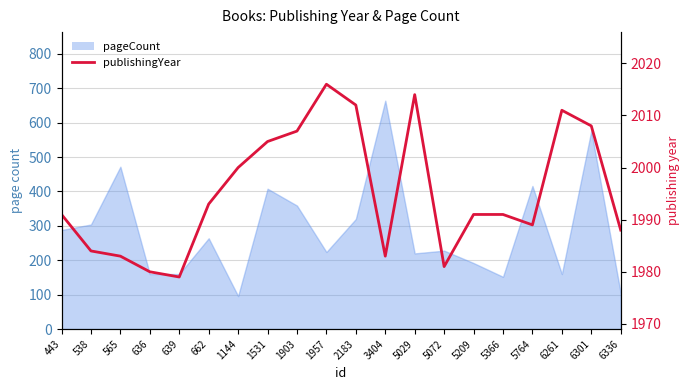

At which category does the data reach its first local valley?

639